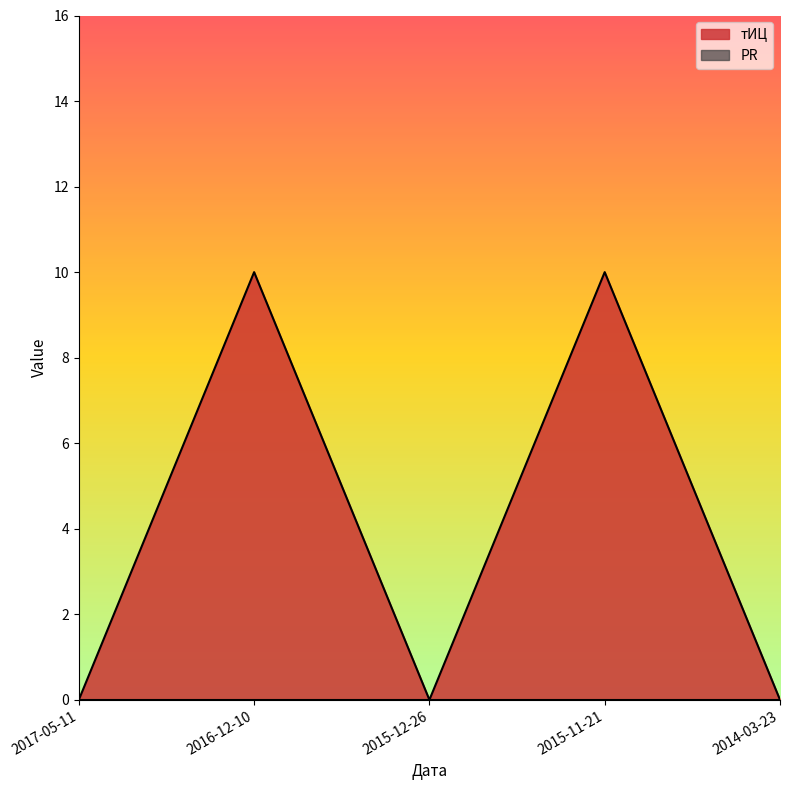

True or false: the data shows 0 at 2017-05-11.

True